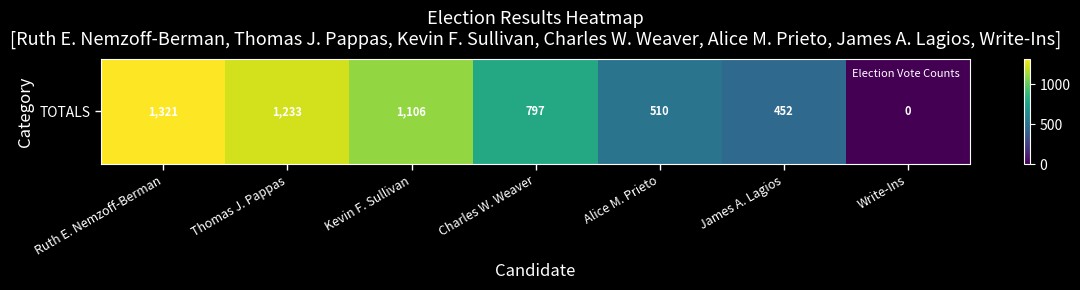

What is the sum of the values at Charles W. Weaver and Thomas J. Pappas?

2030